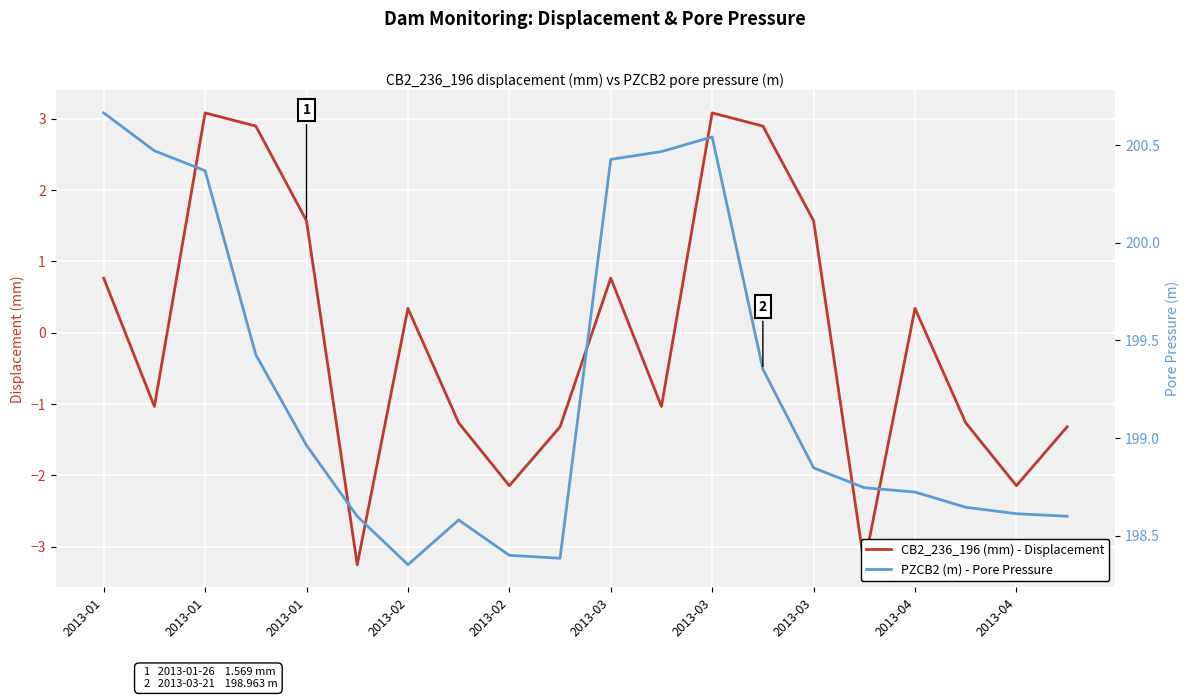

Which series has the widest spread of values?

CB2_236_196 (mm) - Displacement